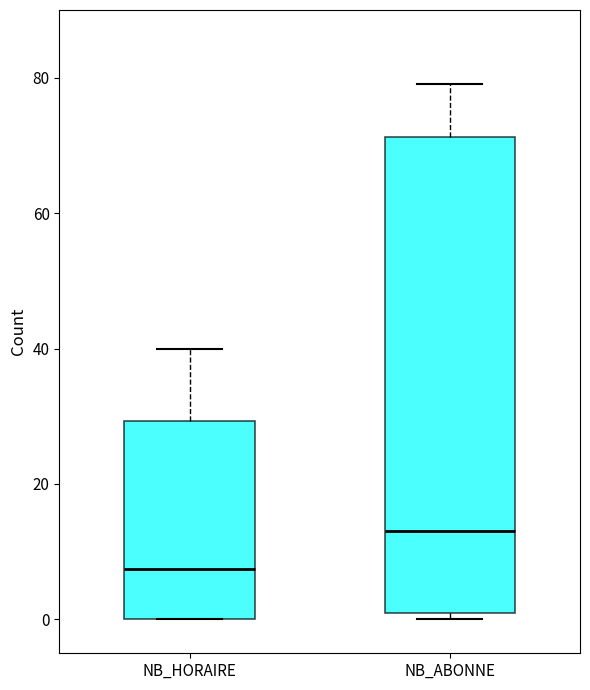

Reading left to right, read every box against the y-axis: the position of its median line, the range the box covers, and the ends of its whiskers. The values are not printed on the chart, so give them approximately, as read against the axis.

NB_HORAIRE: median 8, box 0 to 30, whiskers 0 to 40
NB_ABONNE: median 14, box 2 to 72, whiskers 0 to 80